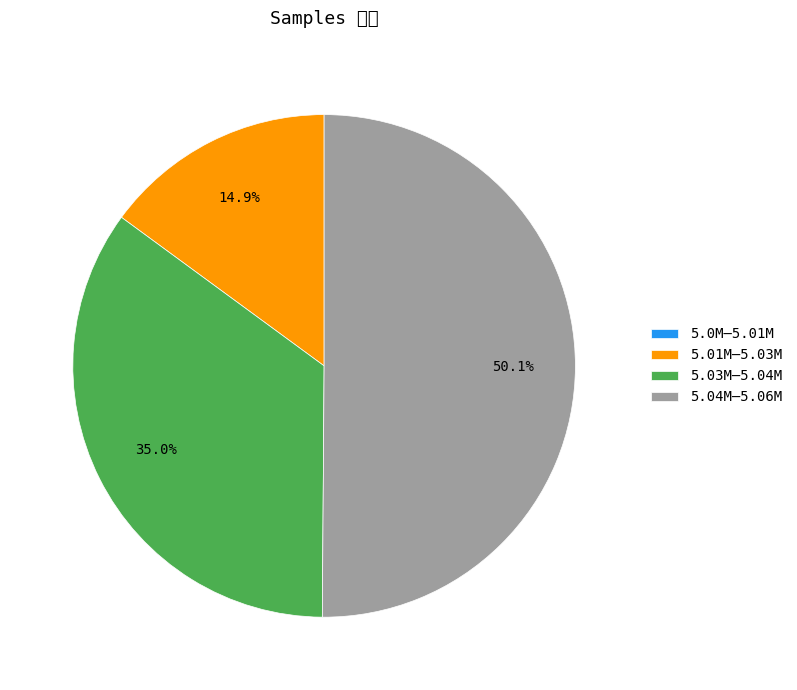

To the nearest percent, what is the average slice percentage?

25%